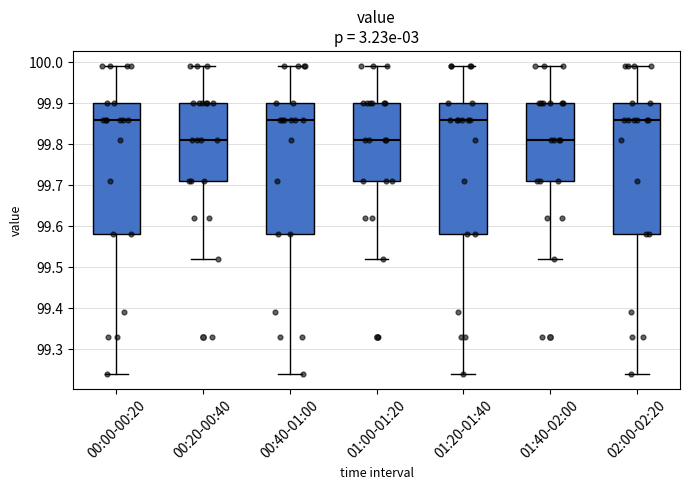

Reading left to right, transcribe this box plot: for each box, give where its median line is, the range the box spans, and where its two whiskers end, as read against the y-axis. The values are not printed on the chart, so give them approximately, as read against the axis.

00:00-00:20: median 99.86, box 99.58 to 99.90, whiskers 99.24 to 99.99
00:20-00:40: median 99.81, box 99.71 to 99.90, whiskers 99.52 to 99.99
00:40-01:00: median 99.86, box 99.58 to 99.90, whiskers 99.24 to 99.99
01:00-01:20: median 99.81, box 99.71 to 99.90, whiskers 99.52 to 99.99
01:20-01:40: median 99.86, box 99.58 to 99.90, whiskers 99.24 to 99.99
01:40-02:00: median 99.81, box 99.71 to 99.90, whiskers 99.52 to 99.99
02:00-02:20: median 99.86, box 99.58 to 99.90, whiskers 99.24 to 99.99